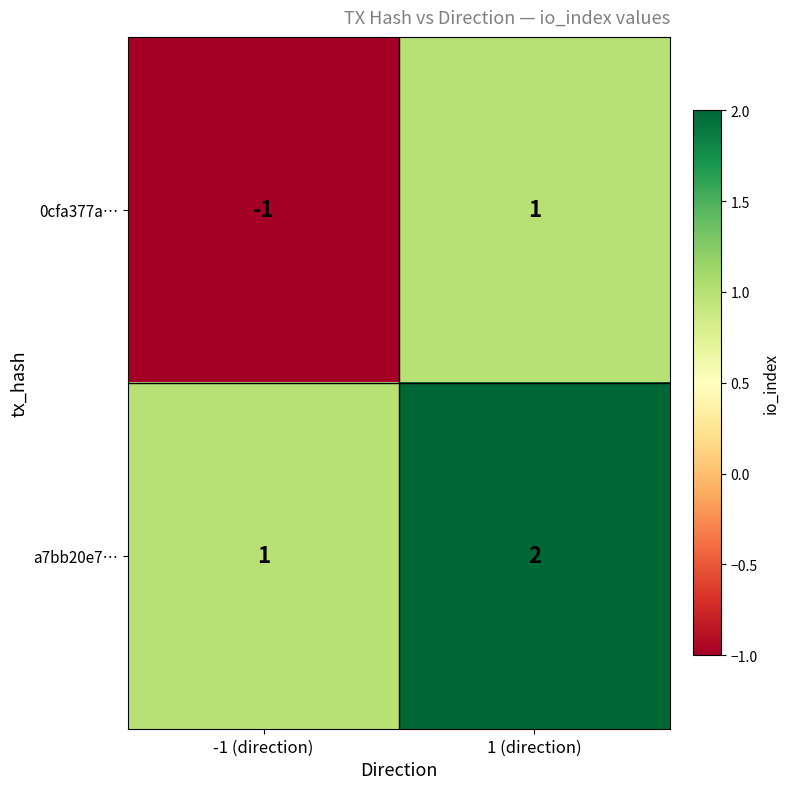

How many series are shown in this chart?

2